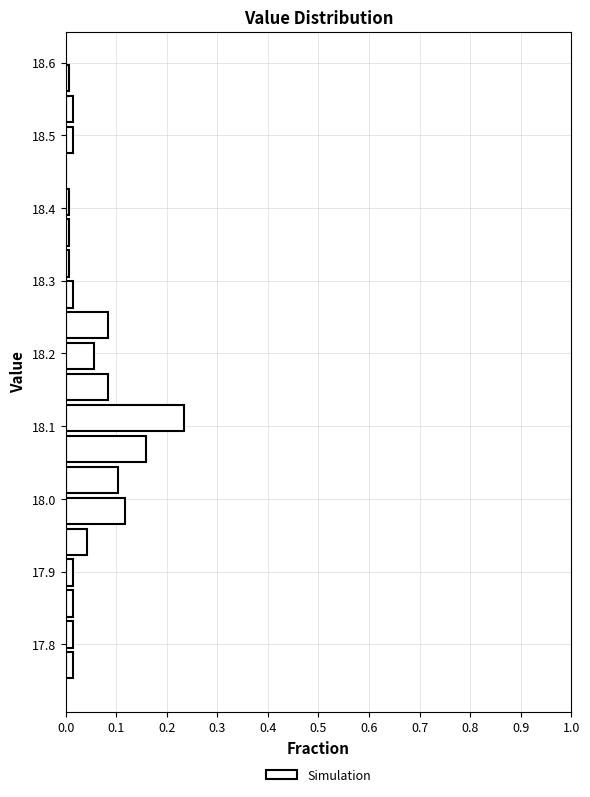

Reading bottom to top, list every bar in this chart as the range it spans on the y-axis followed by its length. Neither the bar edges nor the lengths are printed on the chart, so give them approximately, as read against the axes.

17.75 to 17.79: 0.01
17.79 to 17.84: 0.01
17.84 to 17.88: 0.01
17.88 to 17.92: 0.01
17.92 to 17.96: 0.04
17.96 to 18.01: 0.12
18.01 to 18.05: 0.10
18.05 to 18.09: 0.16
18.09 to 18.13: 0.23
18.13 to 18.18: 0.08
18.18 to 18.22: 0.06
18.22 to 18.26: 0.08
18.26 to 18.30: 0.01
18.30 to 18.35: under 0.01
18.35 to 18.39: under 0.01
18.39 to 18.43: under 0.01
18.43 to 18.47: 0
18.47 to 18.52: 0.01
18.52 to 18.56: 0.01
18.56 to 18.60: under 0.01